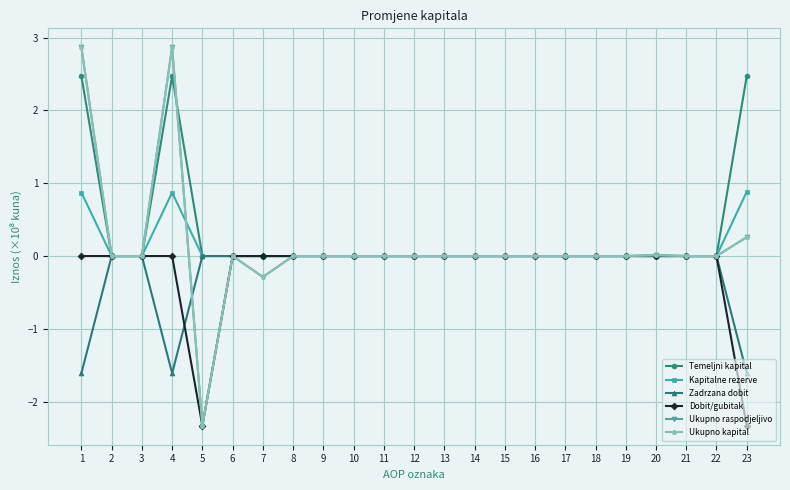

Which series has the largest total across all categories?

Temeljni kapital